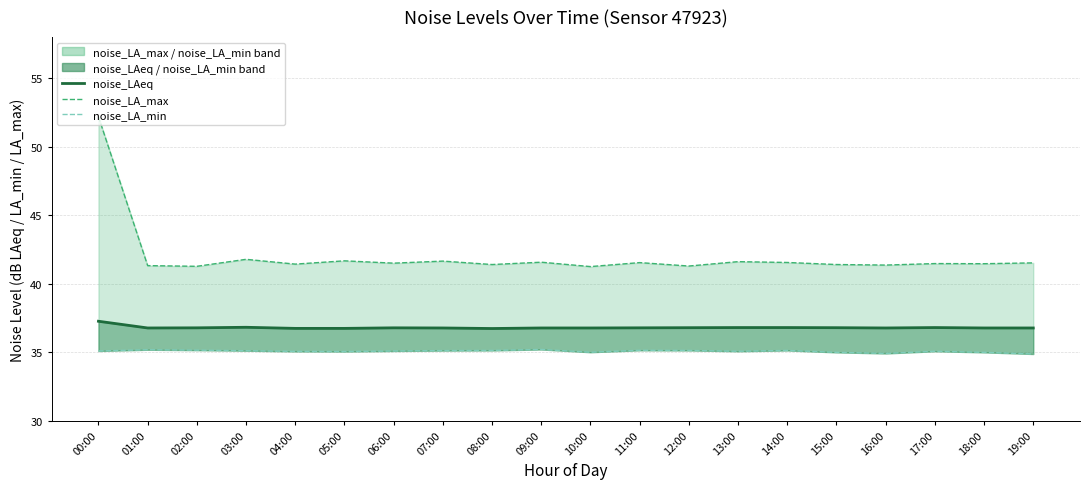

Does the chart have visible grid lines?

Yes